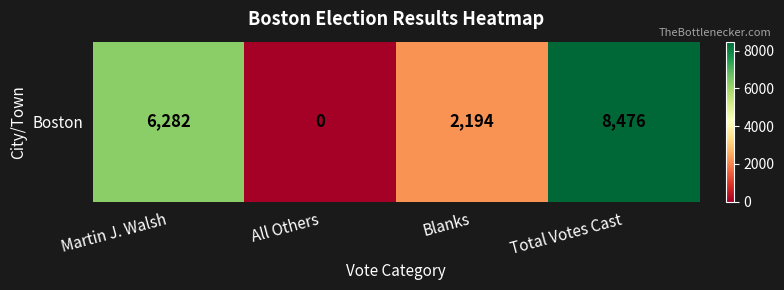

At which label does the data first exceed 6282?

Total Votes Cast